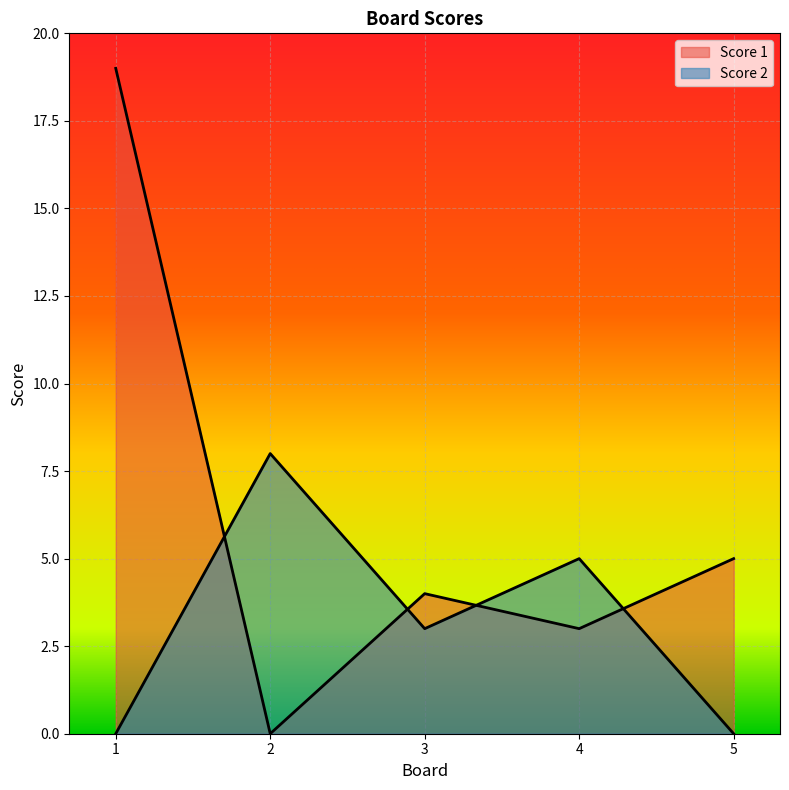

List the labels in order of Score 1 value, smallest first.

2, 4, 3, 5, 1